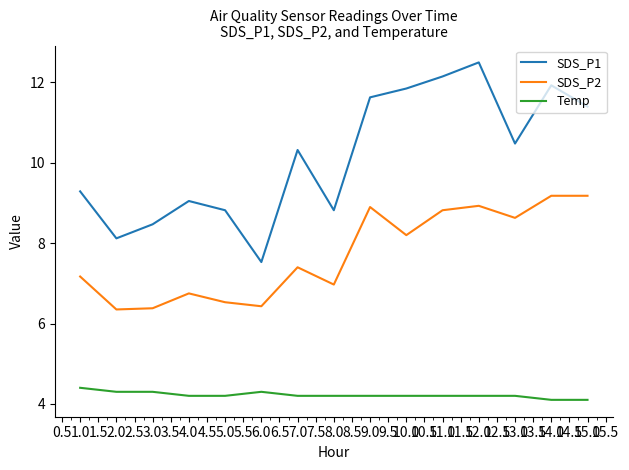

Which category has the highest value across all series?

12.0